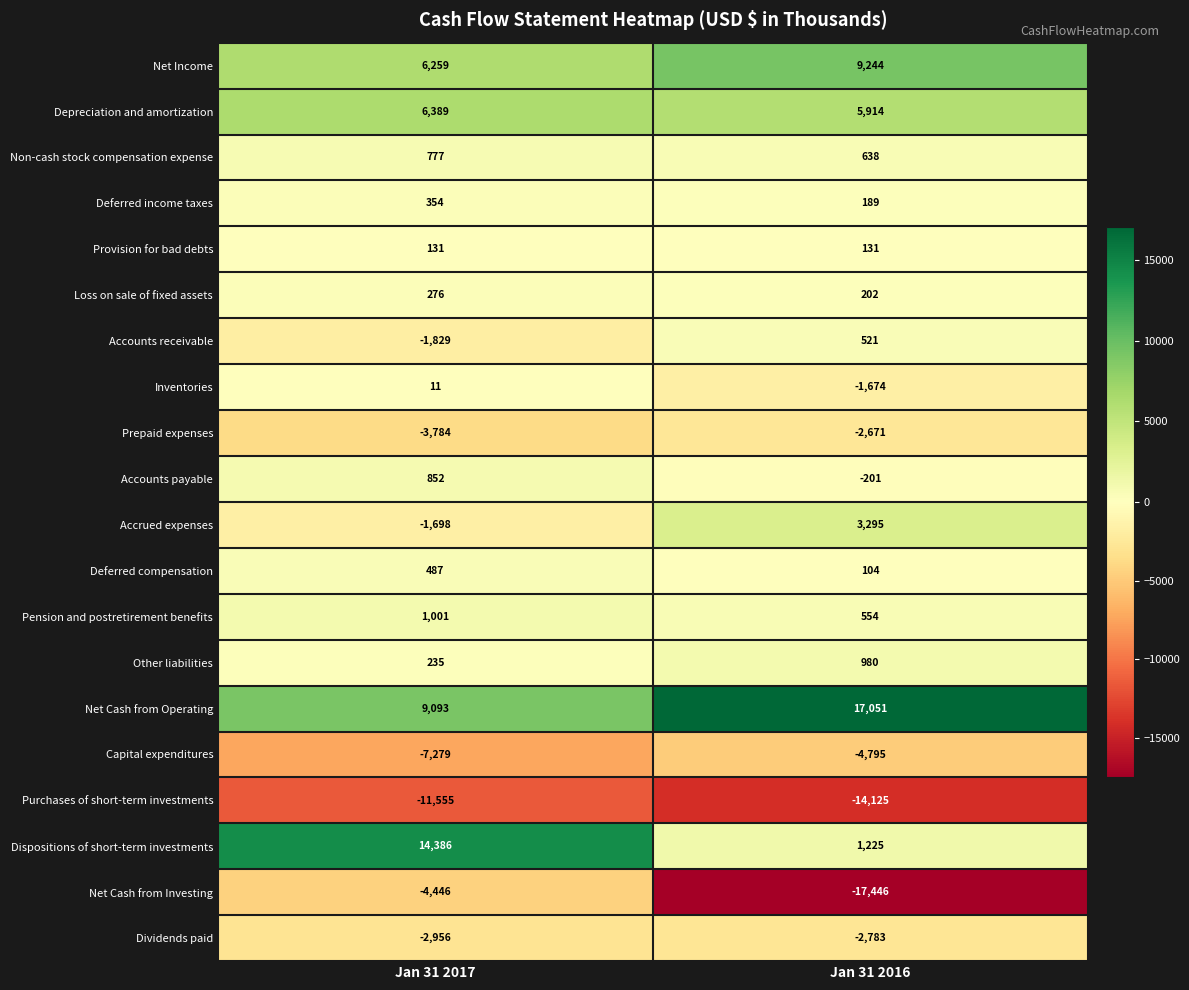

What is the lowest value of the Net Income series?

6259